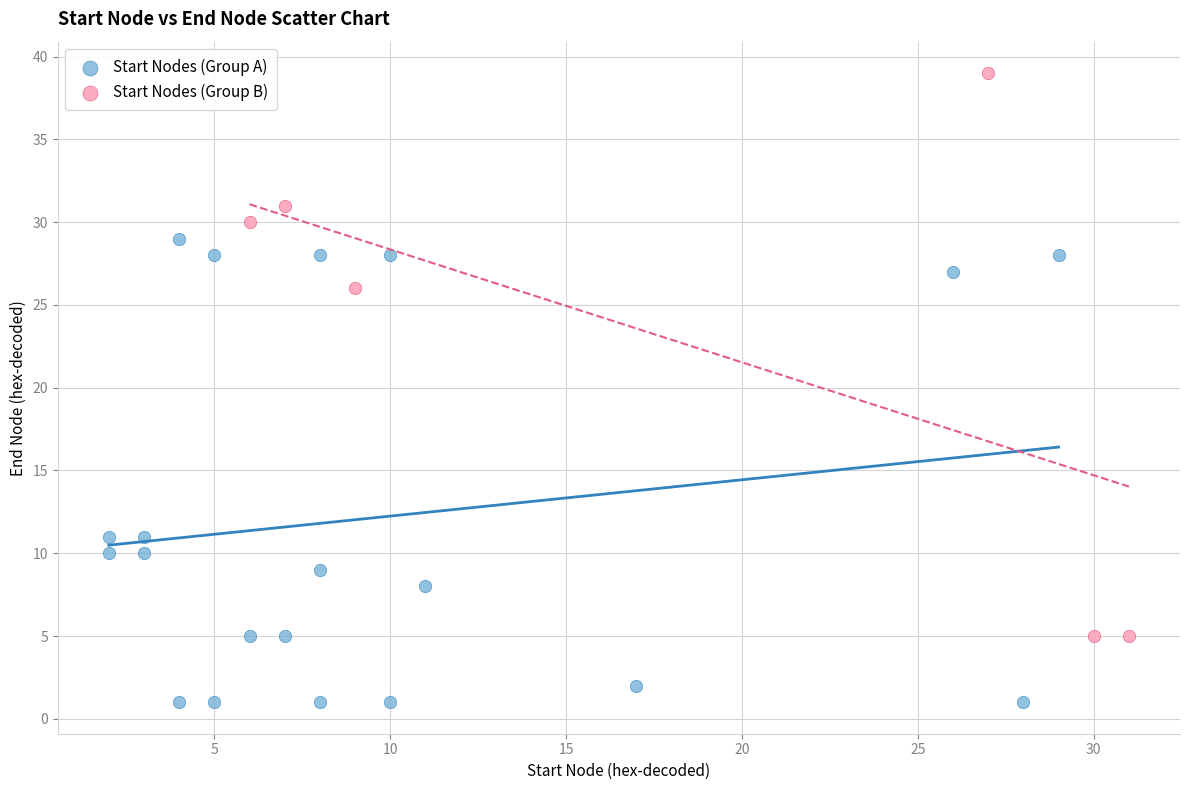

Which series contains the lowest Y value?

Start Nodes (Group A)